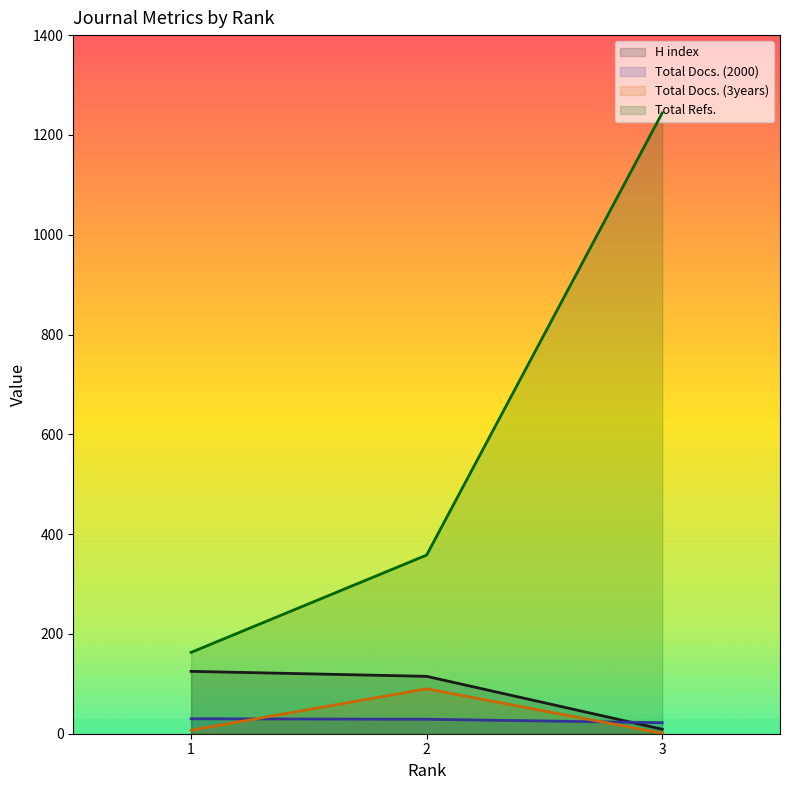

How many lines are shown in the chart?

4